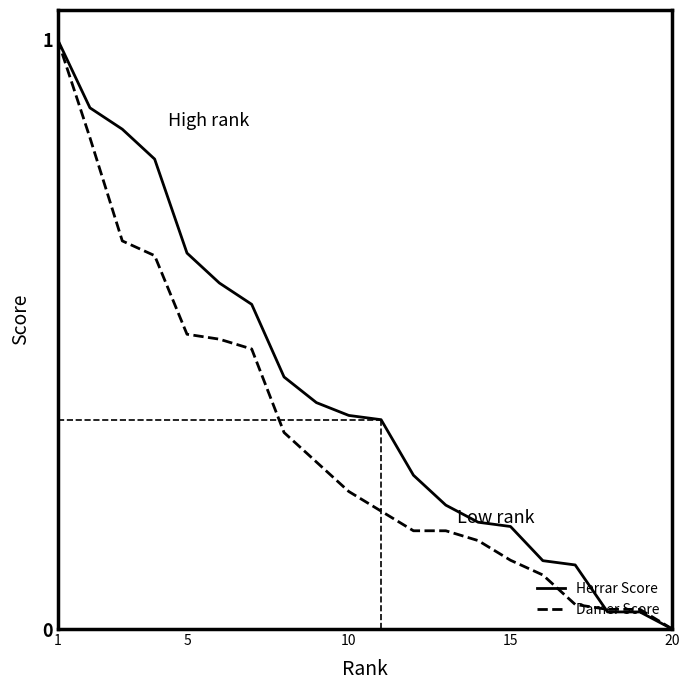

Which series has the largest total across all categories?

Herrar Score